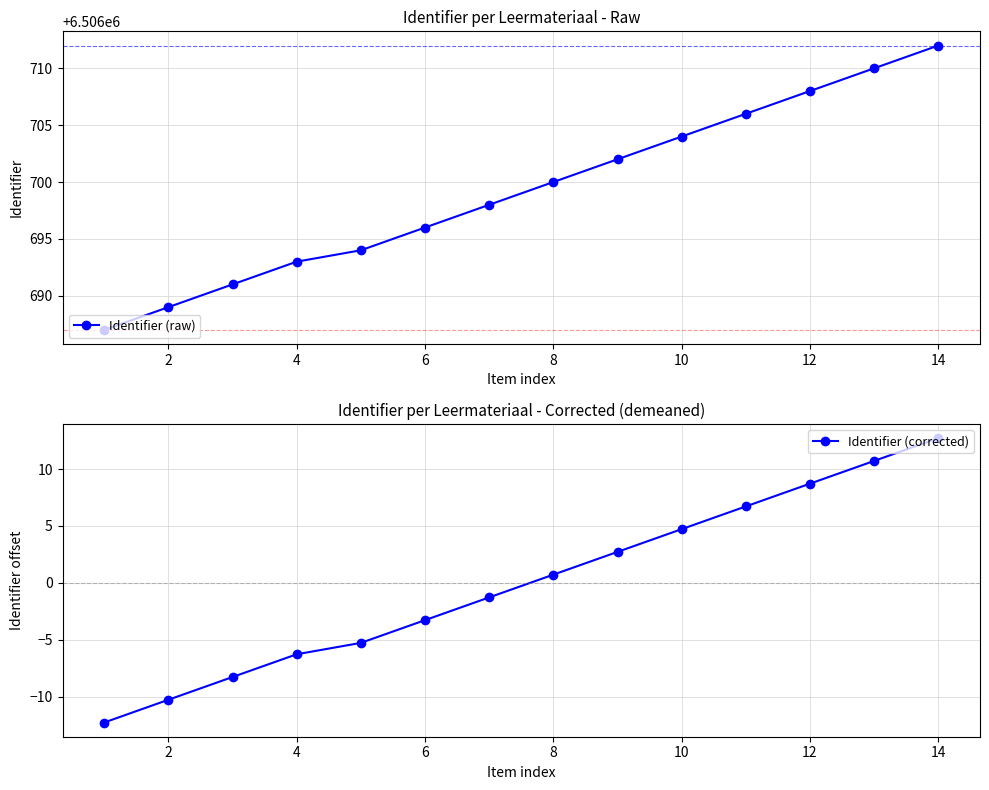

True or false: Identifier (raw) has more than 2 interior local peaks.

False